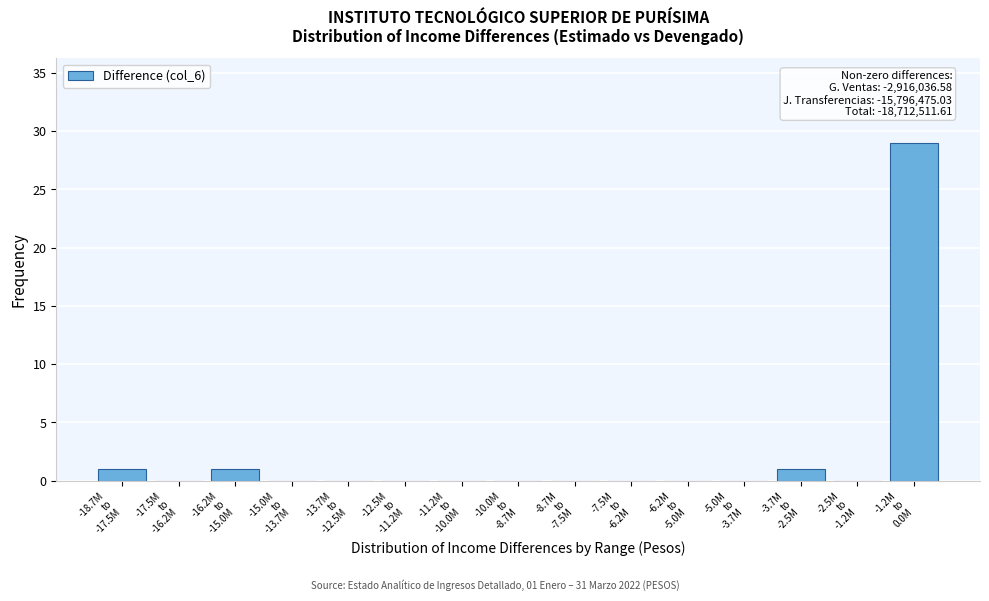

What is the sum of all values?

32